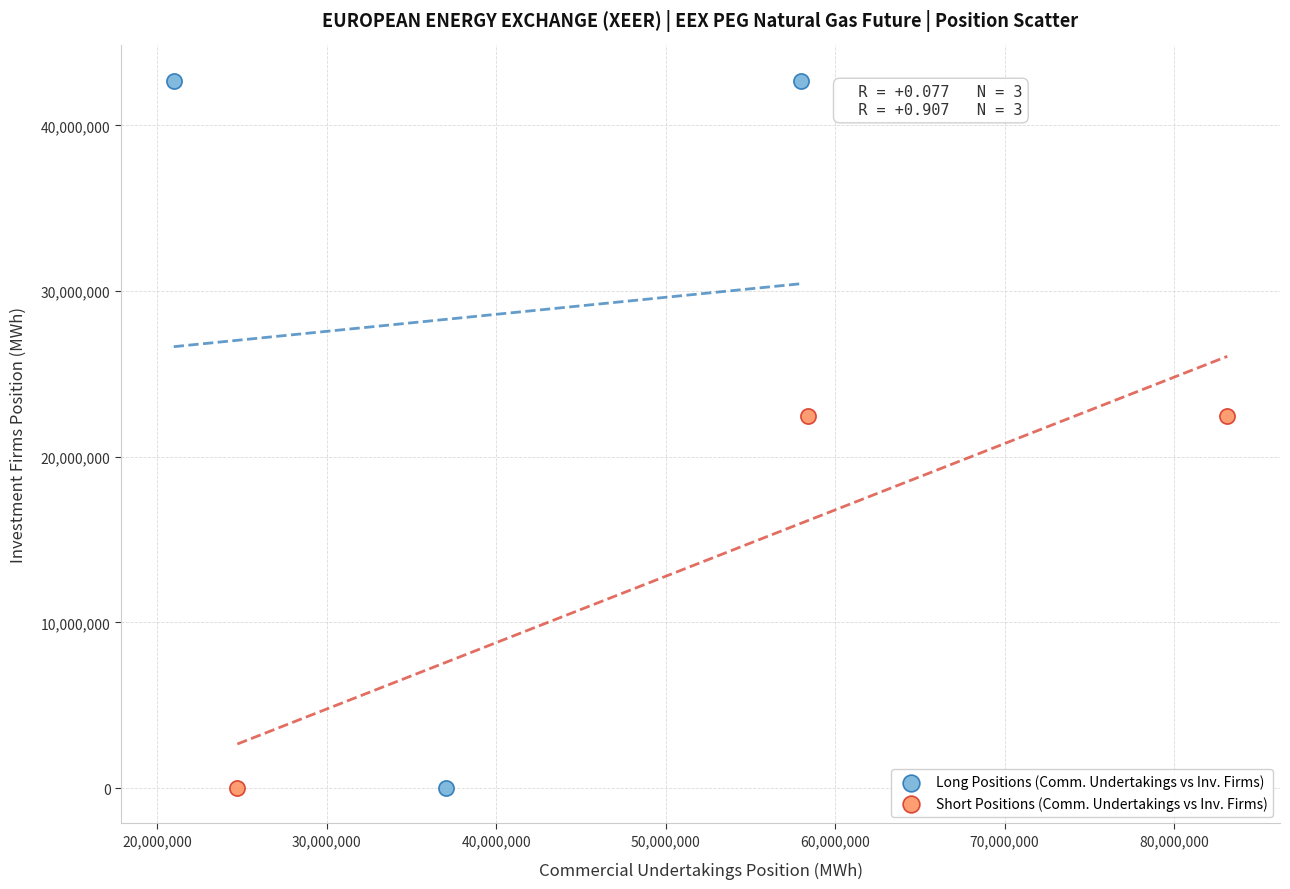

Which series has the largest Y range (max minus min)?

Long Positions (Comm. Undertakings vs Inv. Firms)